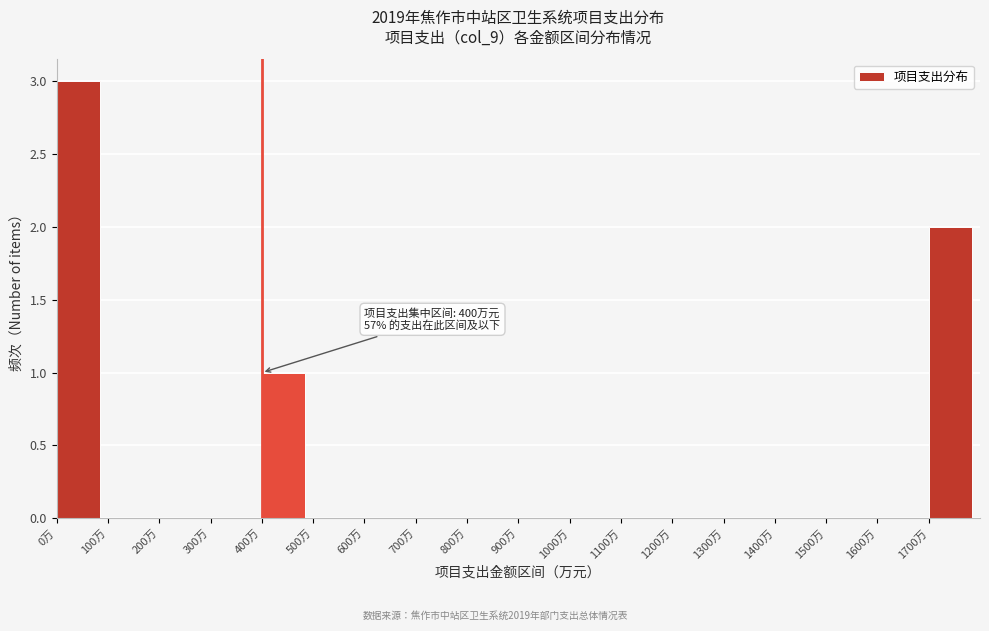

Which range on the x-axis has the tallest bar?

0 to 100